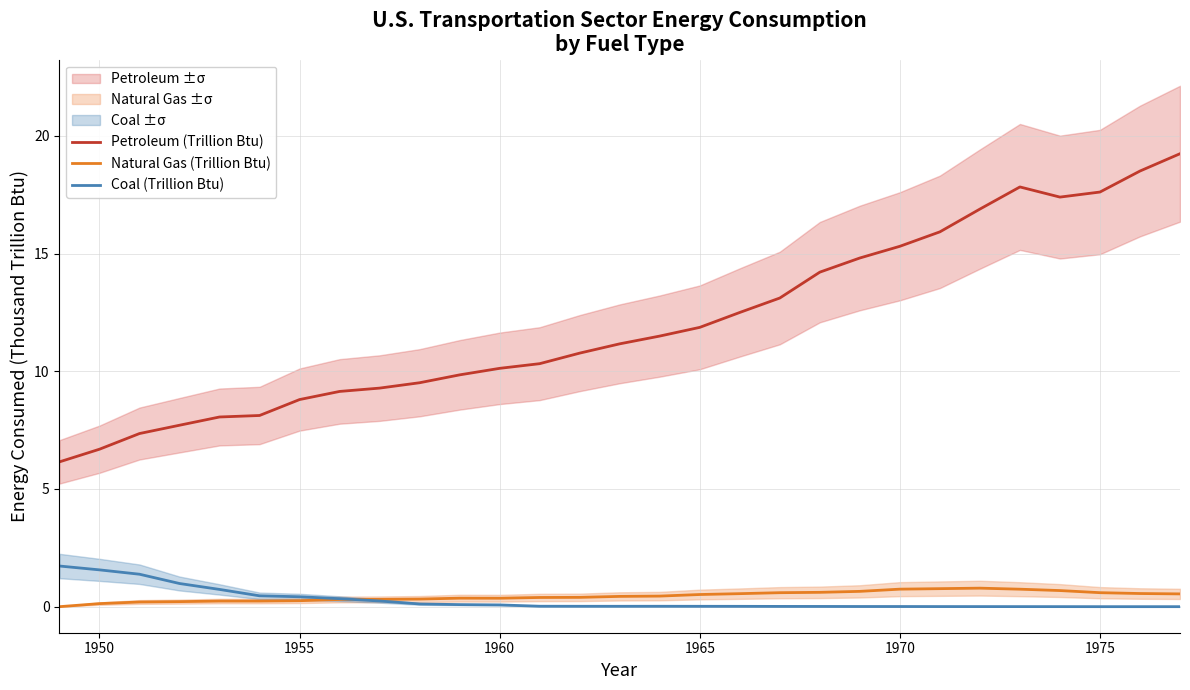

True or false: Petroleum (Trillion Btu) has a value of 8.8 at 1955.

True